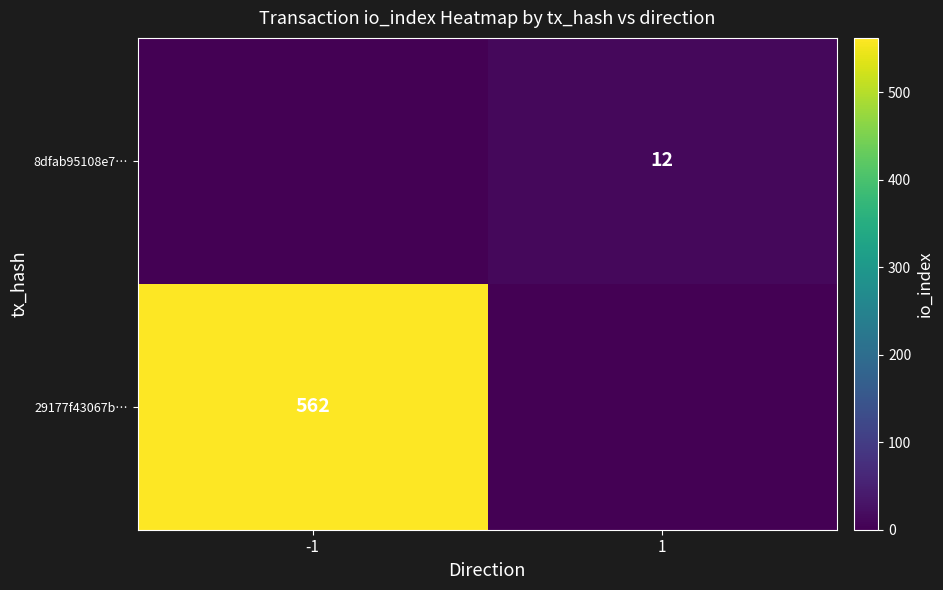

At which category is the sum across all series the highest?

-1